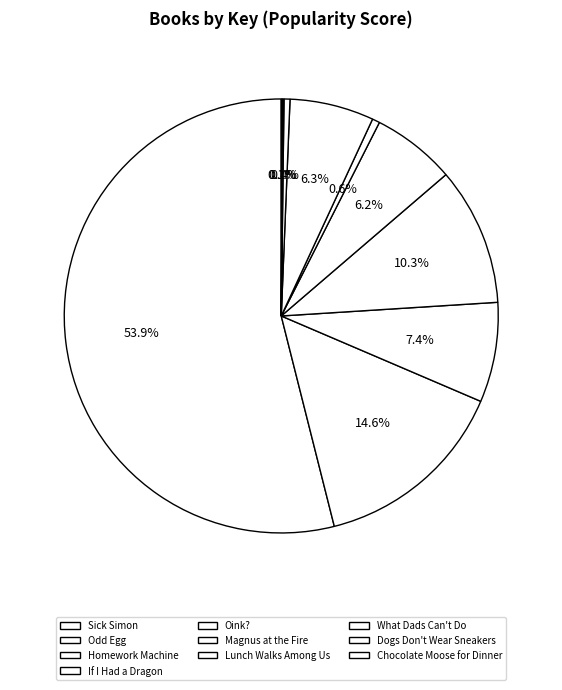

To the nearest percent, what portion does Homework Machine represent?

7%